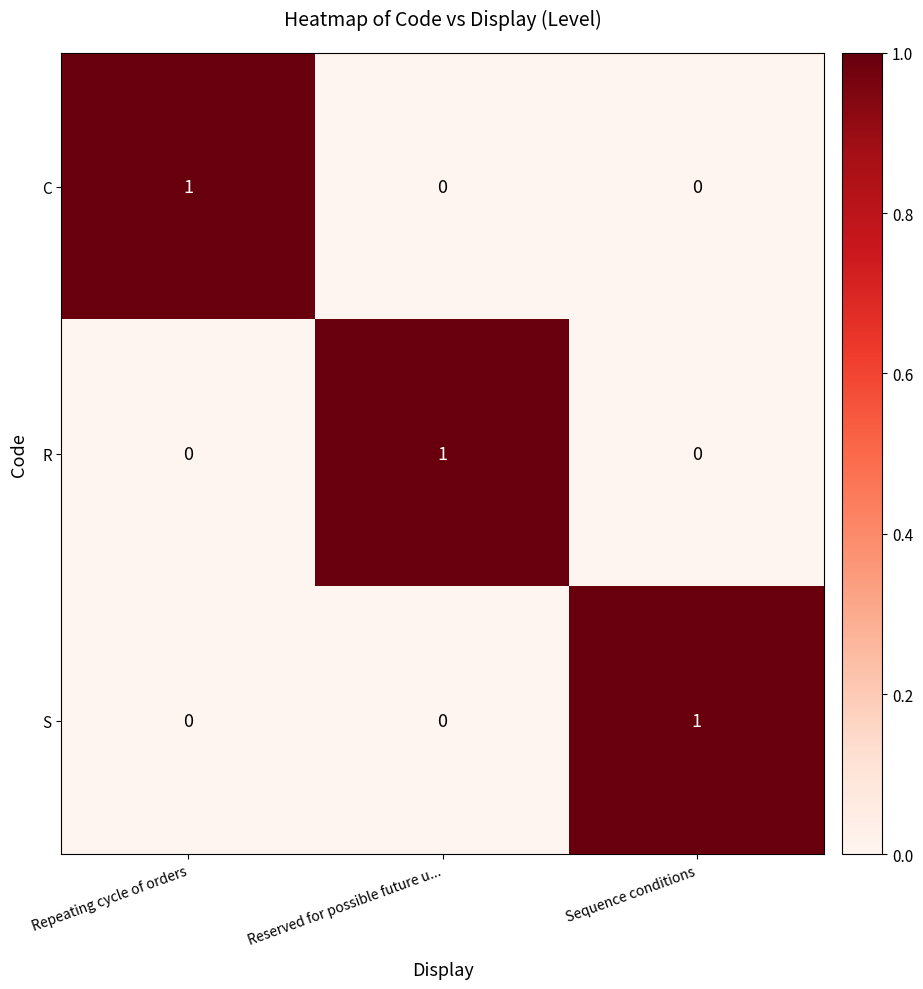

Reading left to right, what are all the values shown in this chart?

C: Repeating cycle of orders=1	Reserved for possible future u...=0	Sequence conditions=0
R: Repeating cycle of orders=0	Reserved for possible future u...=1	Sequence conditions=0
S: Repeating cycle of orders=0	Reserved for possible future u...=0	Sequence conditions=1